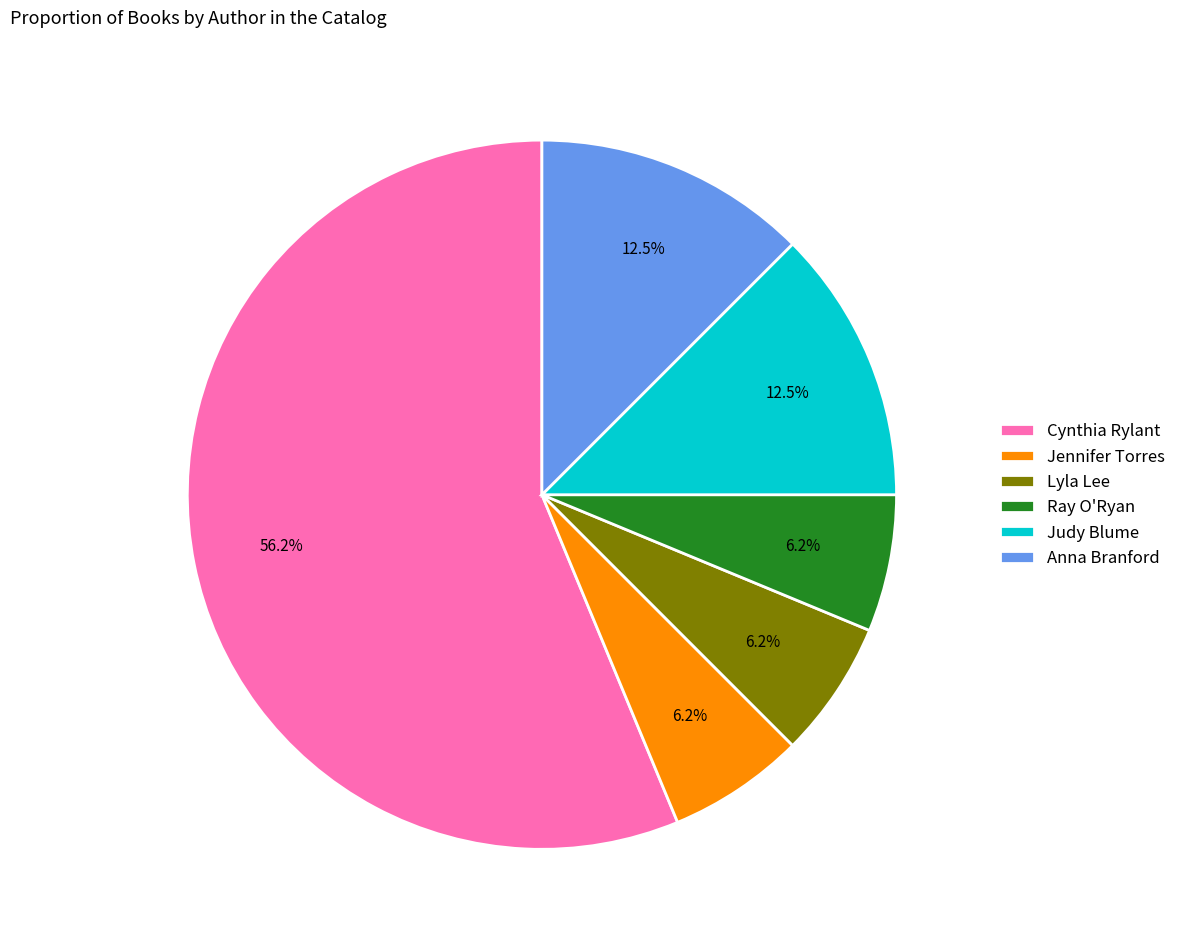

How many segments does this pie chart have?

6